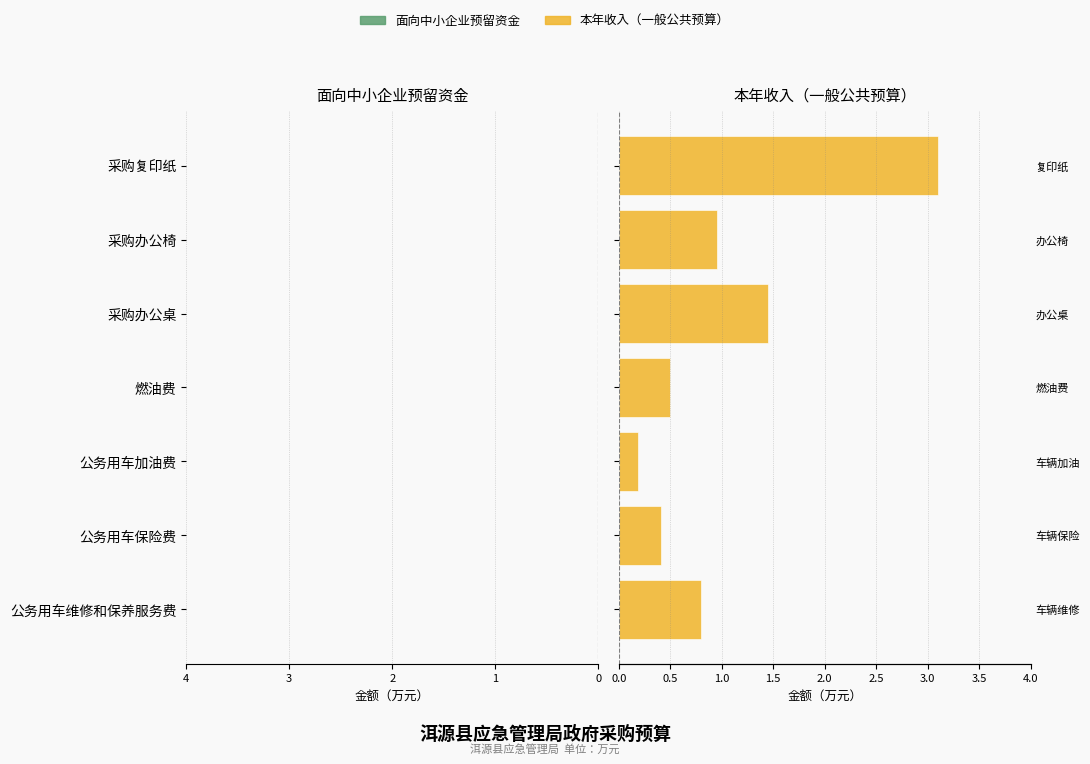

What is the minimum value for 本年收入?

0.2